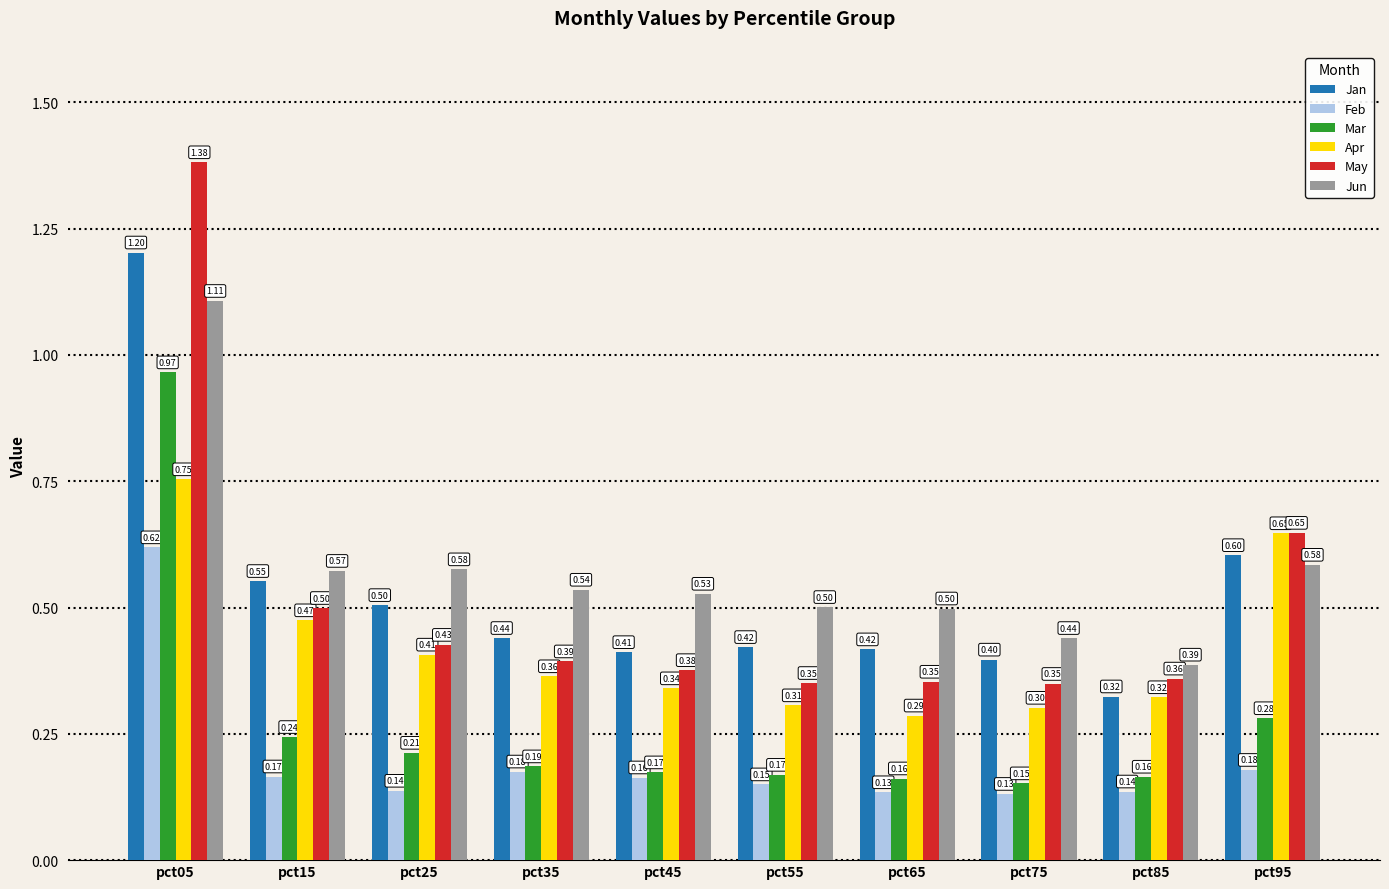

What is the difference between the highest and lowest values at pct85?

0.3